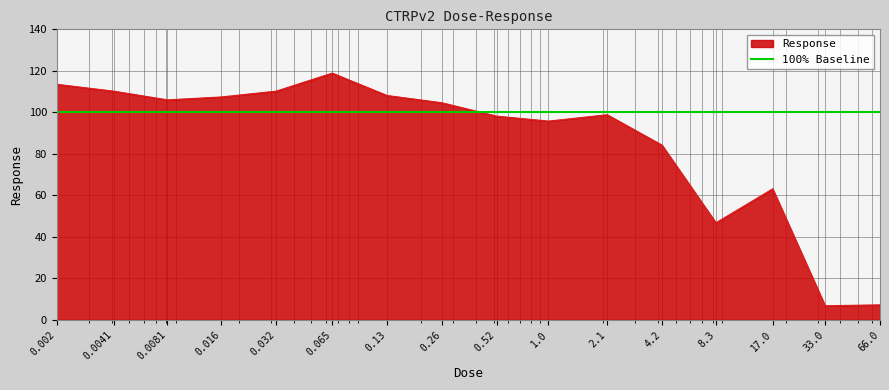

Between 0.26 and 8.3, which is larger?

0.26